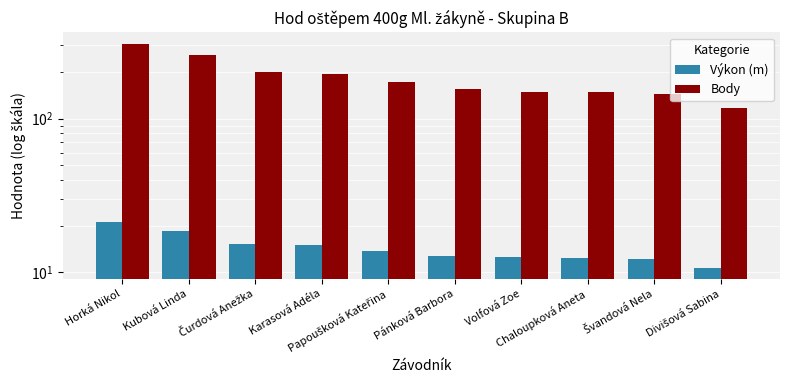

Which category has the highest value across all series?

Horká Nikol